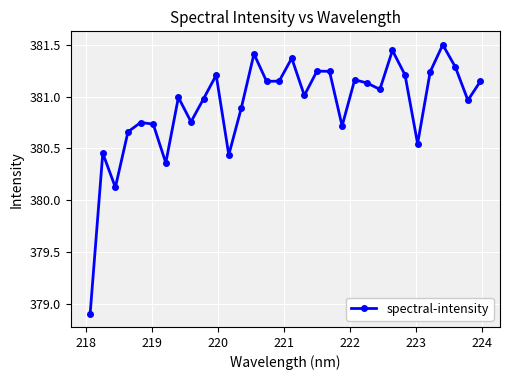

How many points are lower than both their immediate neighbors (excluding endpoints)?

10